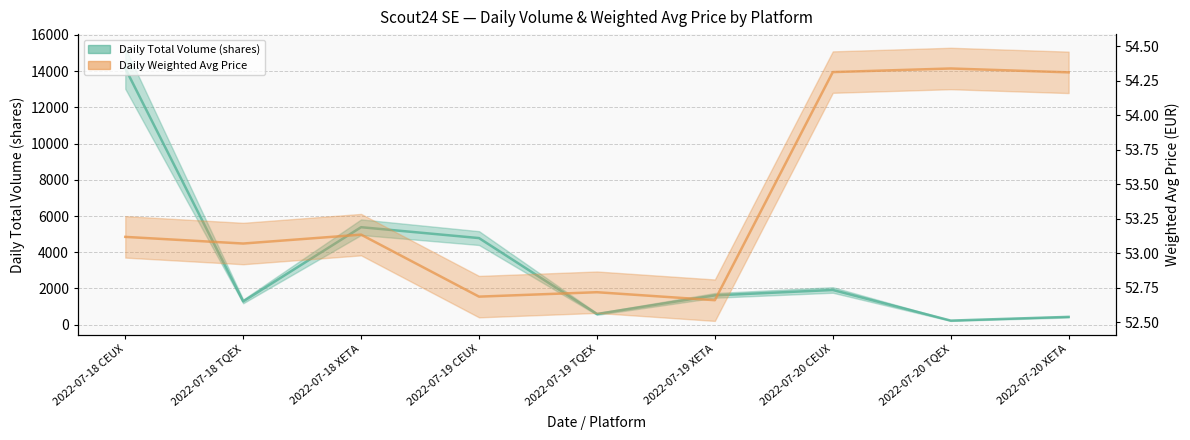

What is the label of the 3rd point from the right?

2022-07-20 CEUX